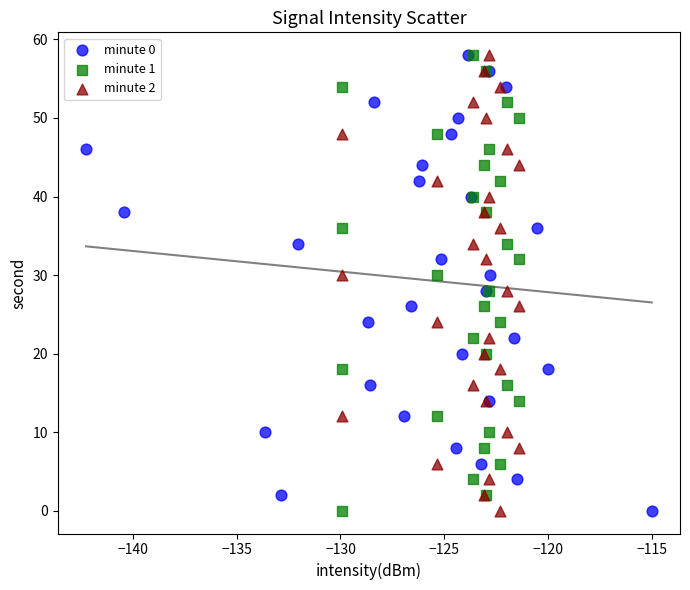

What are all the series names shown in the legend?

minute 0, minute 1, minute 2